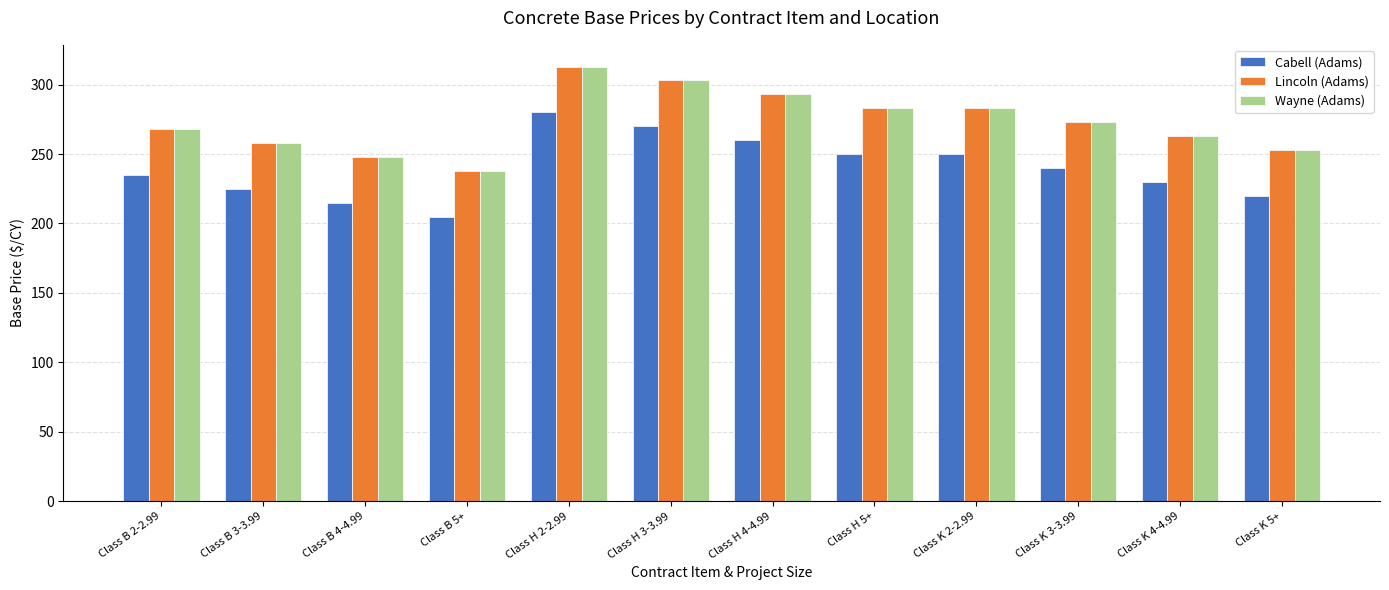

What is the approximate value of Lincoln (Adams) at Class K 3-3.99, to the nearest 10?

270